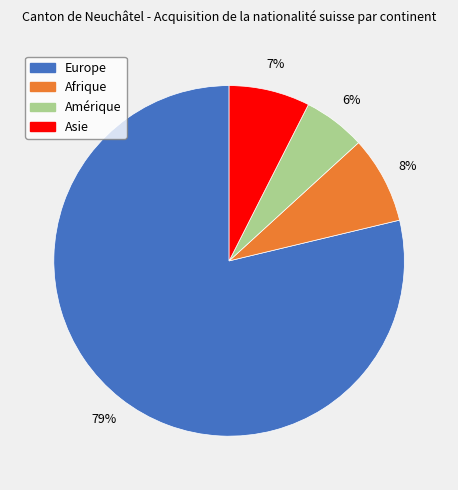

Does Europe account for over 50% of the chart?

Yes